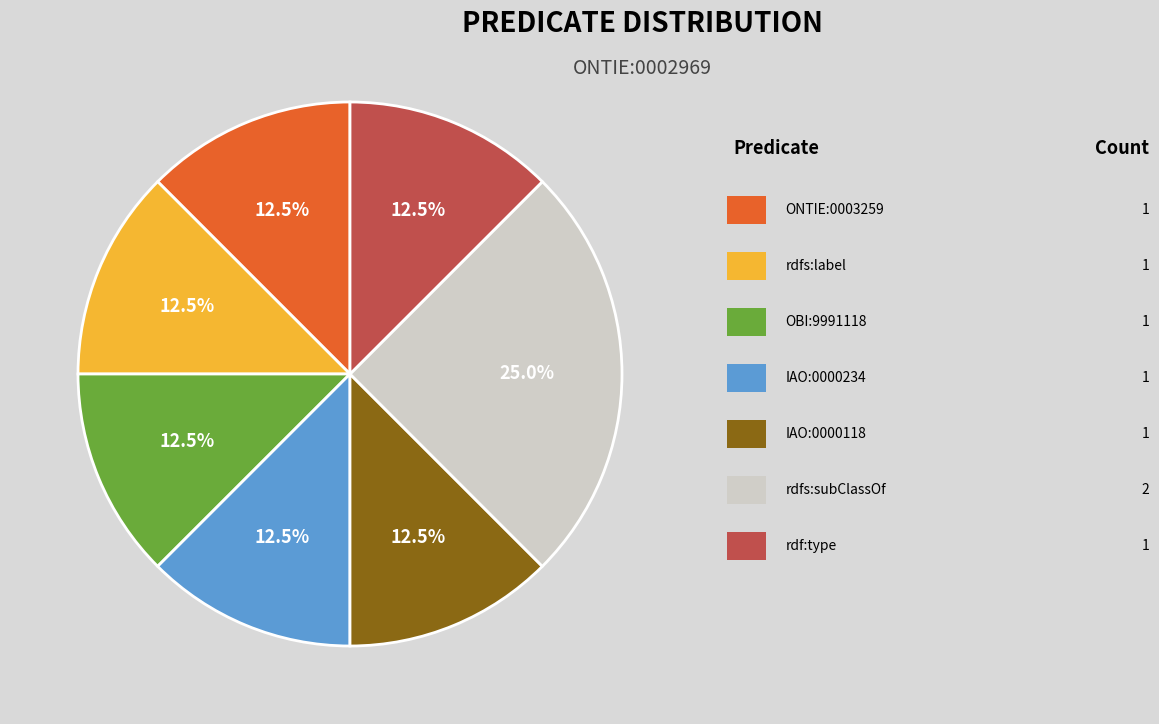

Is there any slice that represents more than half of the pie?

No